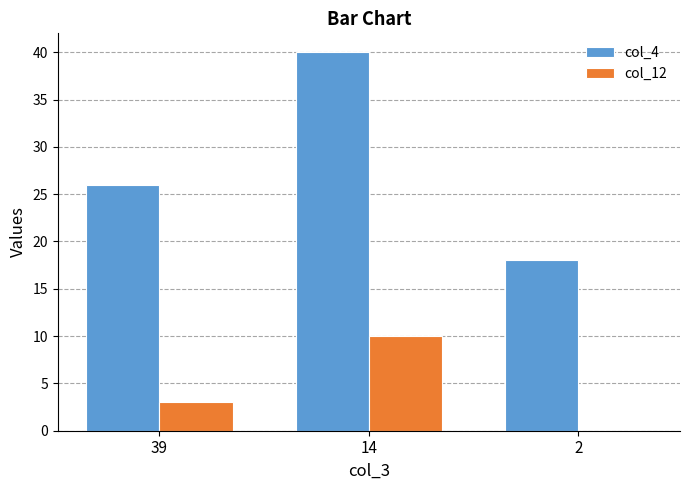

Between 39 and 2, which series saw the biggest shift?

col_4